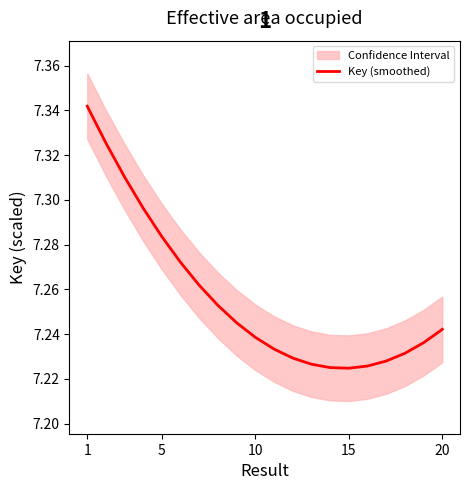

How many data points does each series have?

20